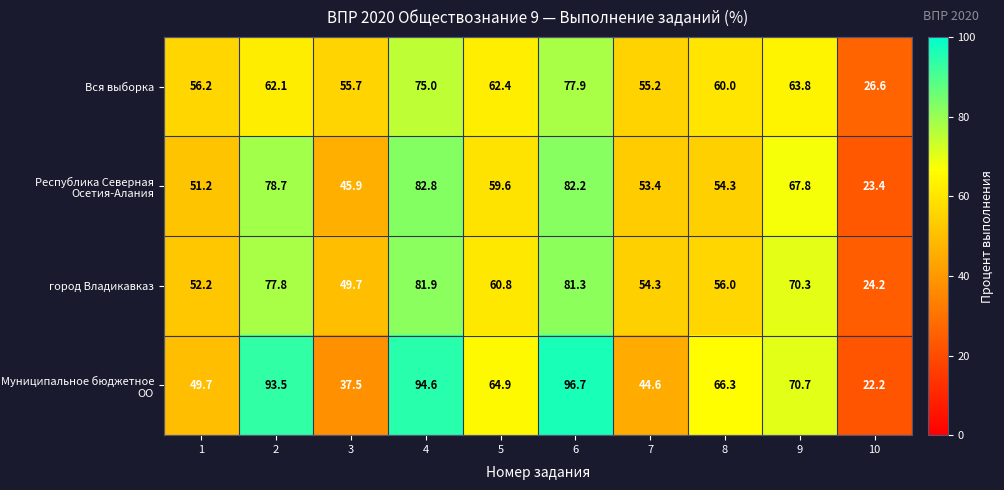

At which category does the chart reach its minimum across all series?

10